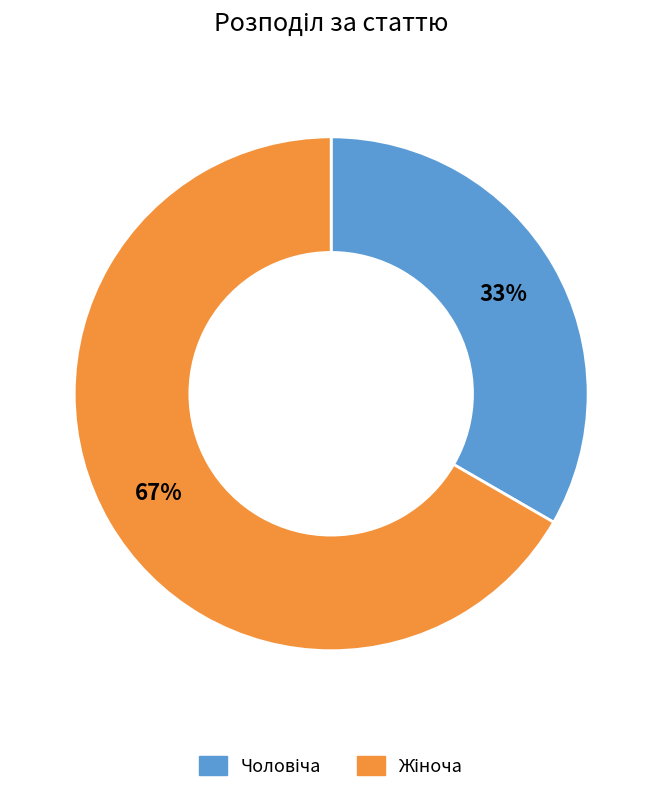

Is there any slice that represents more than half of the pie?

Yes